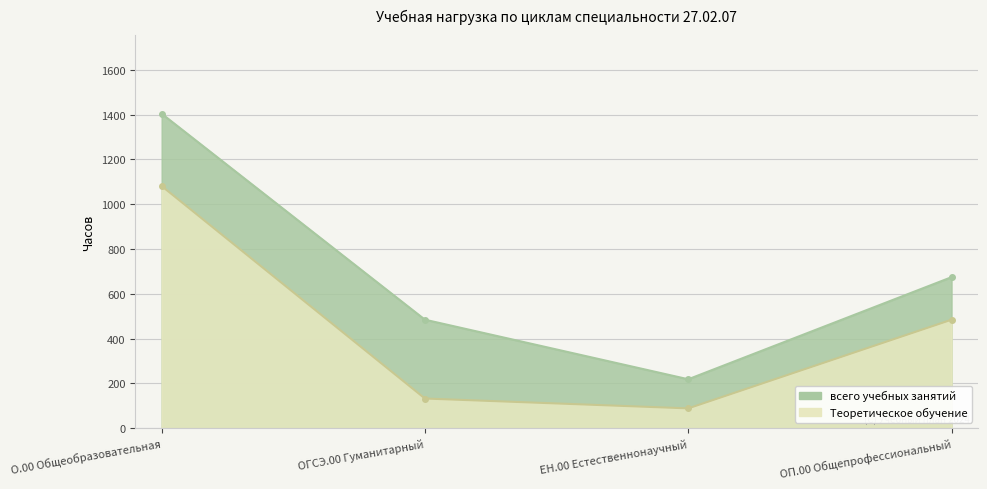

What is the difference between the maximum and minimum values in the всего учебных занятий series?

1186